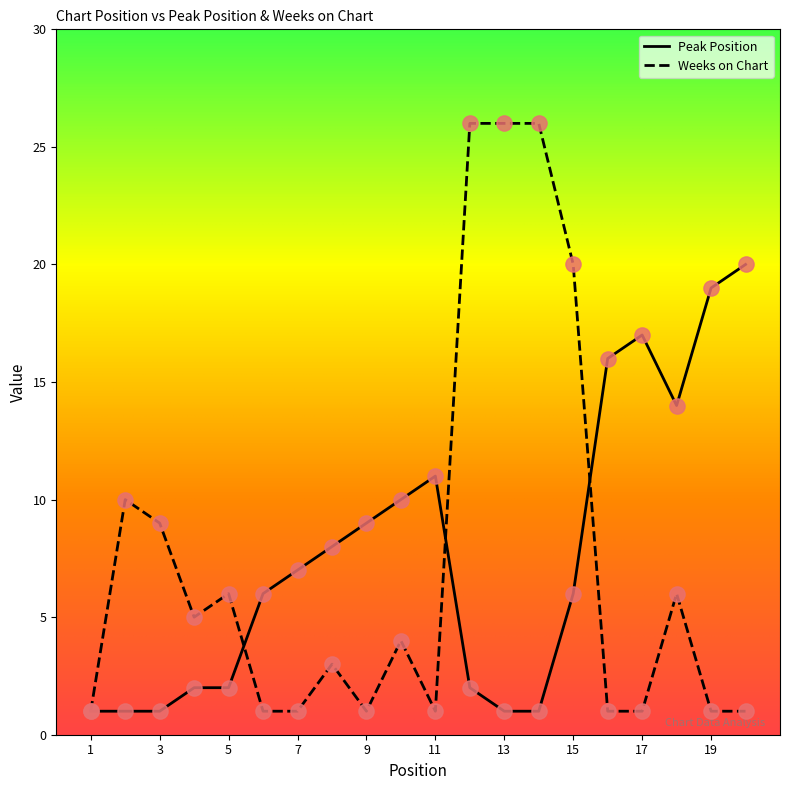

What are all the series names shown in the legend?

Peak Position, Weeks on Chart